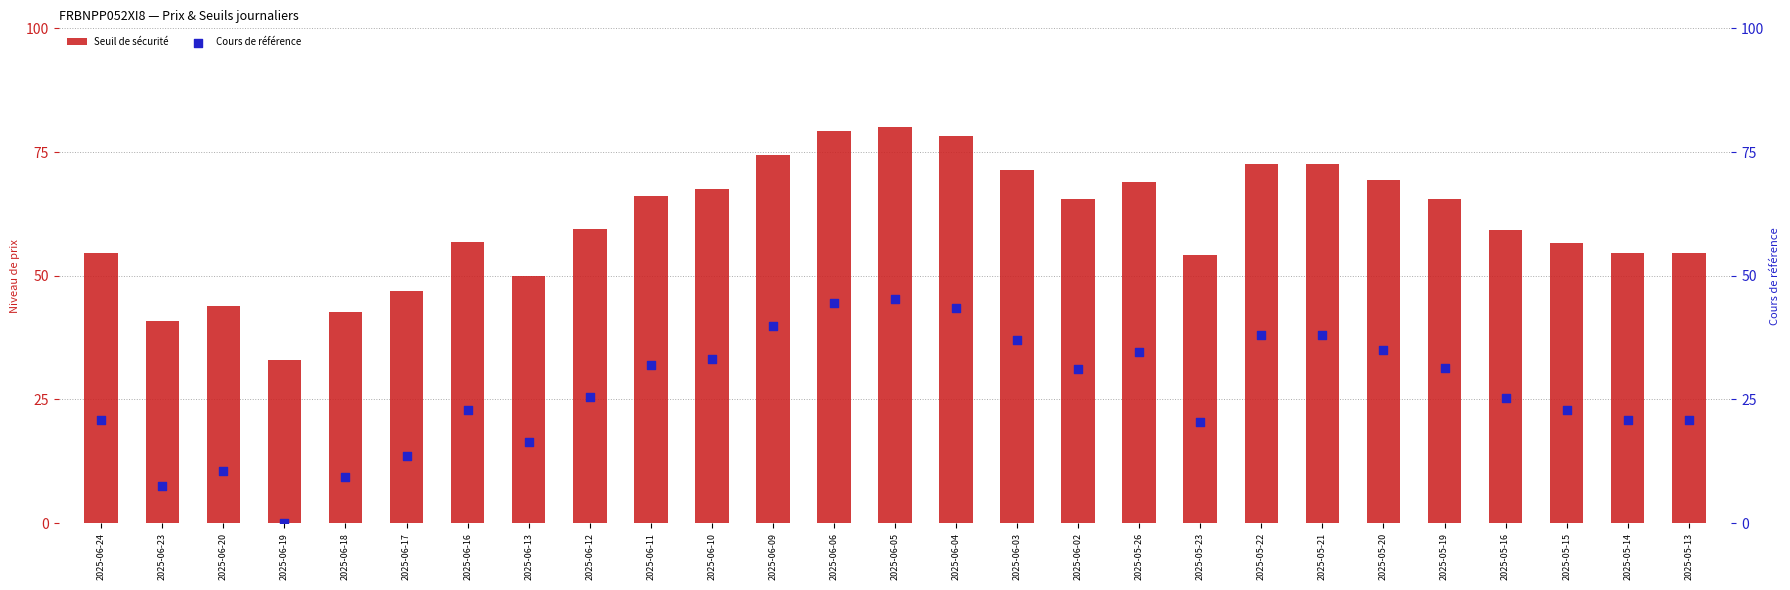

Which series contains the highest Y value?

Seuil de sécurité